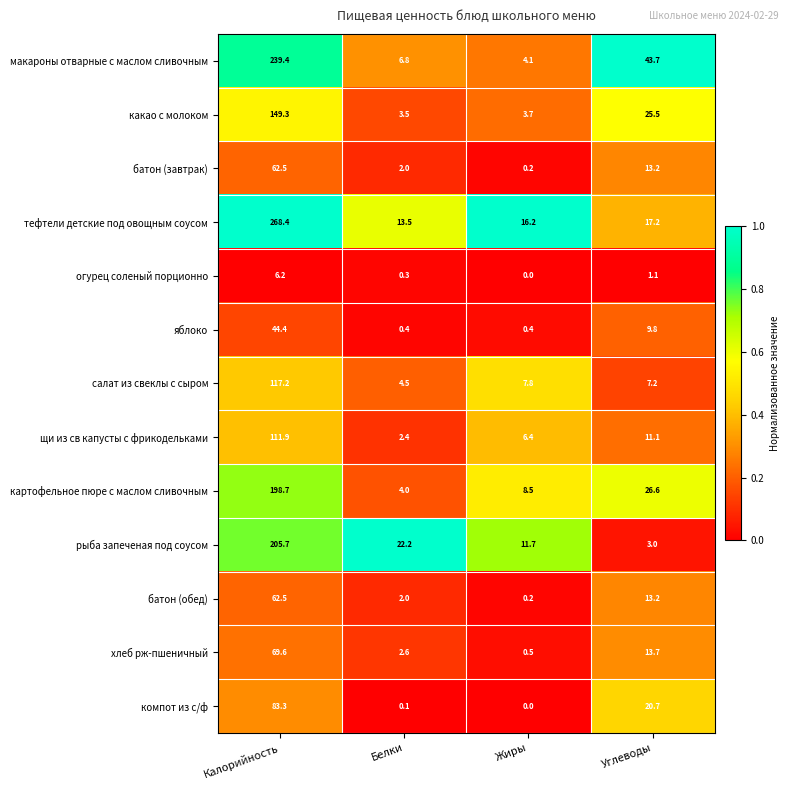

What is the spread (max minus min) of values at Углеводы?

42.6